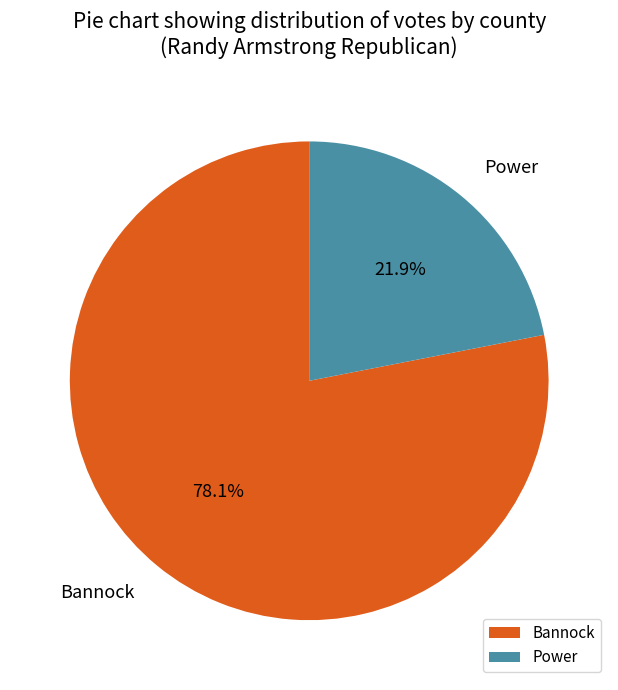

To the nearest percent, what percentage of the pie is Power?

22%